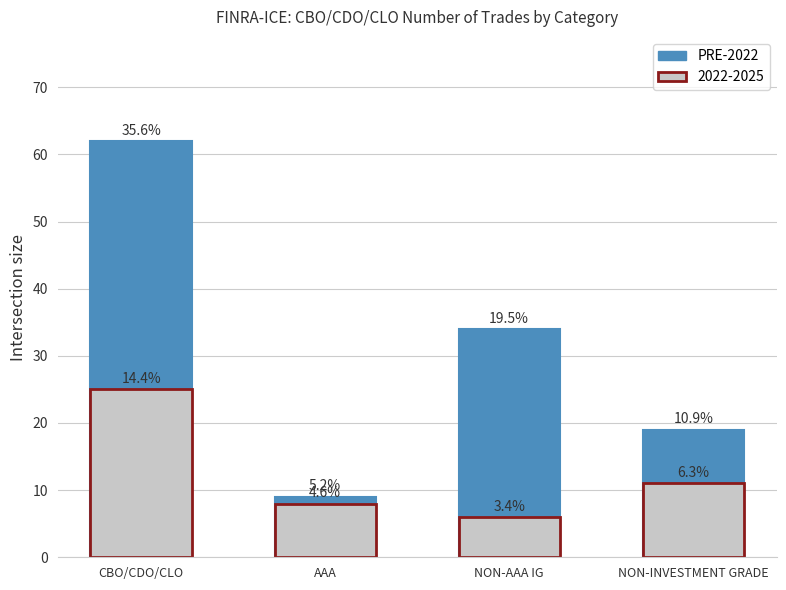

Approximately how many times larger is the value at NON-AAA IG compared to NON-INVESTMENT GRADE?

1.8